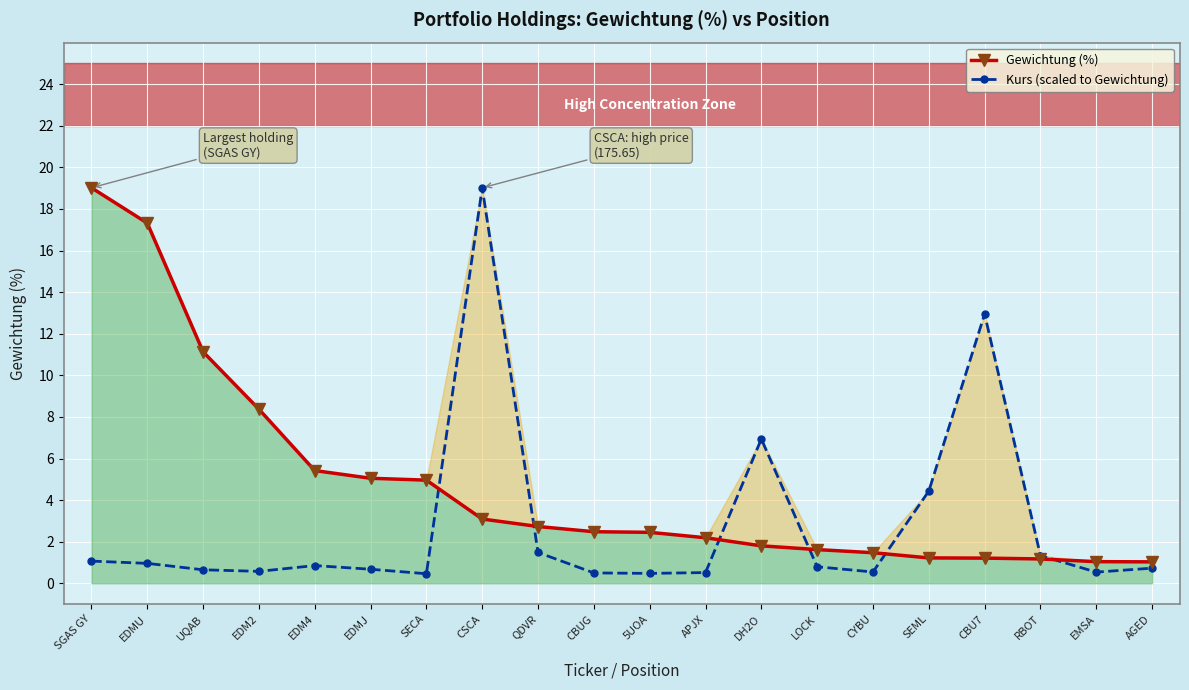

What is the approximate value of Kurs (scaled to Gewichtung) at QDVR?

1.5